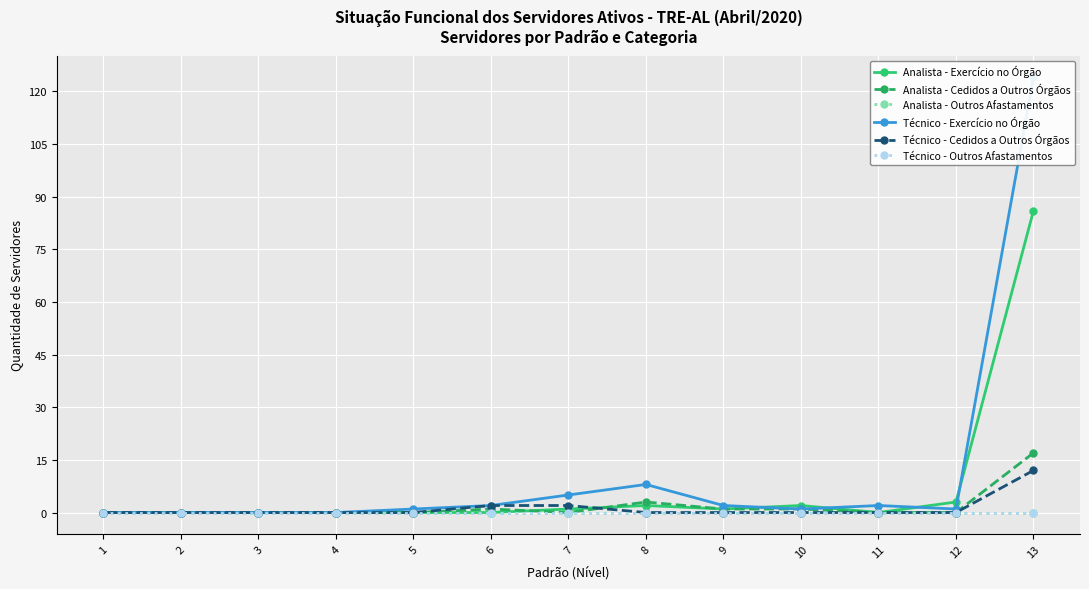

How many interior local peaks does the Analista - Exercício no Órgão series have?

2